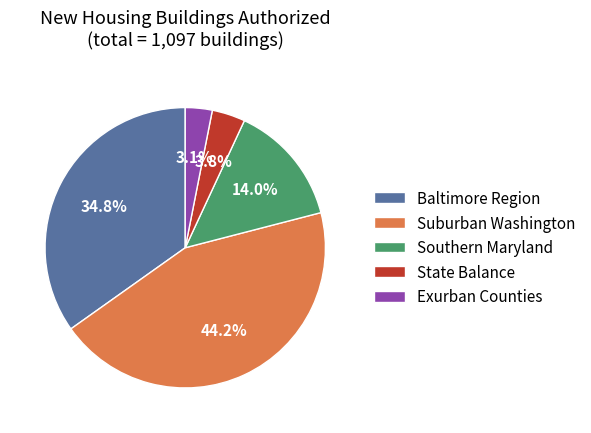

Is there a majority slice in this chart?

No